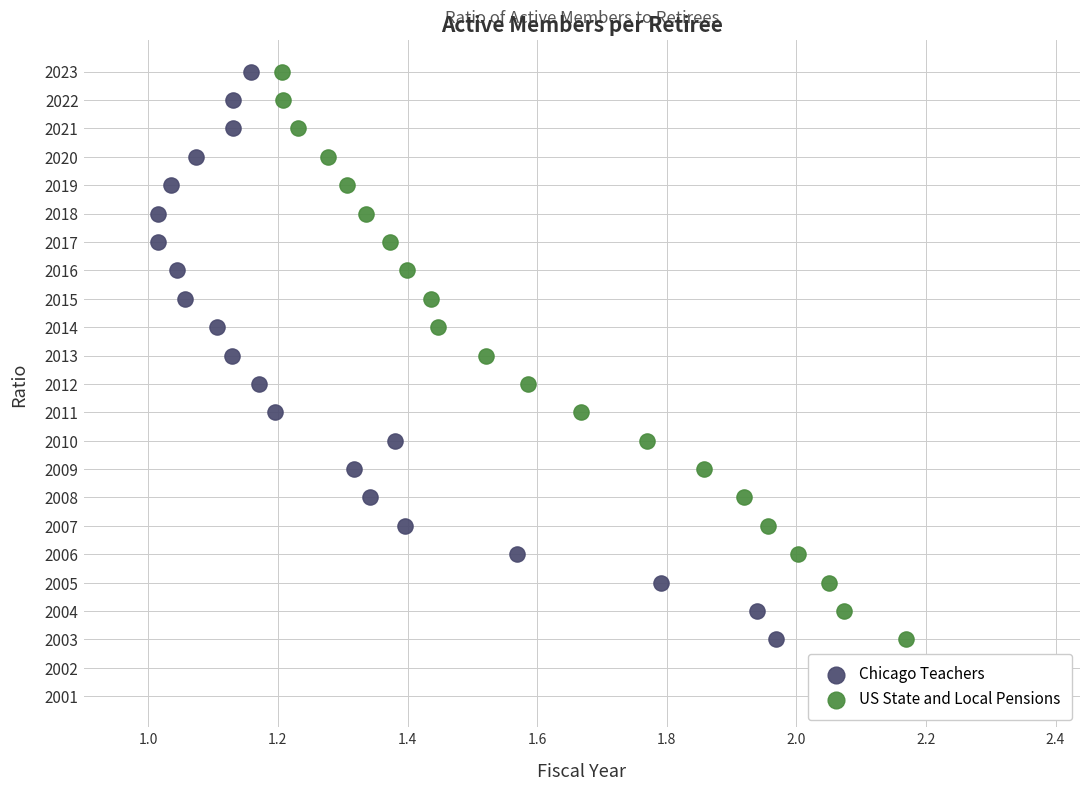

Which series contains the highest Y value?

Chicago Teachers